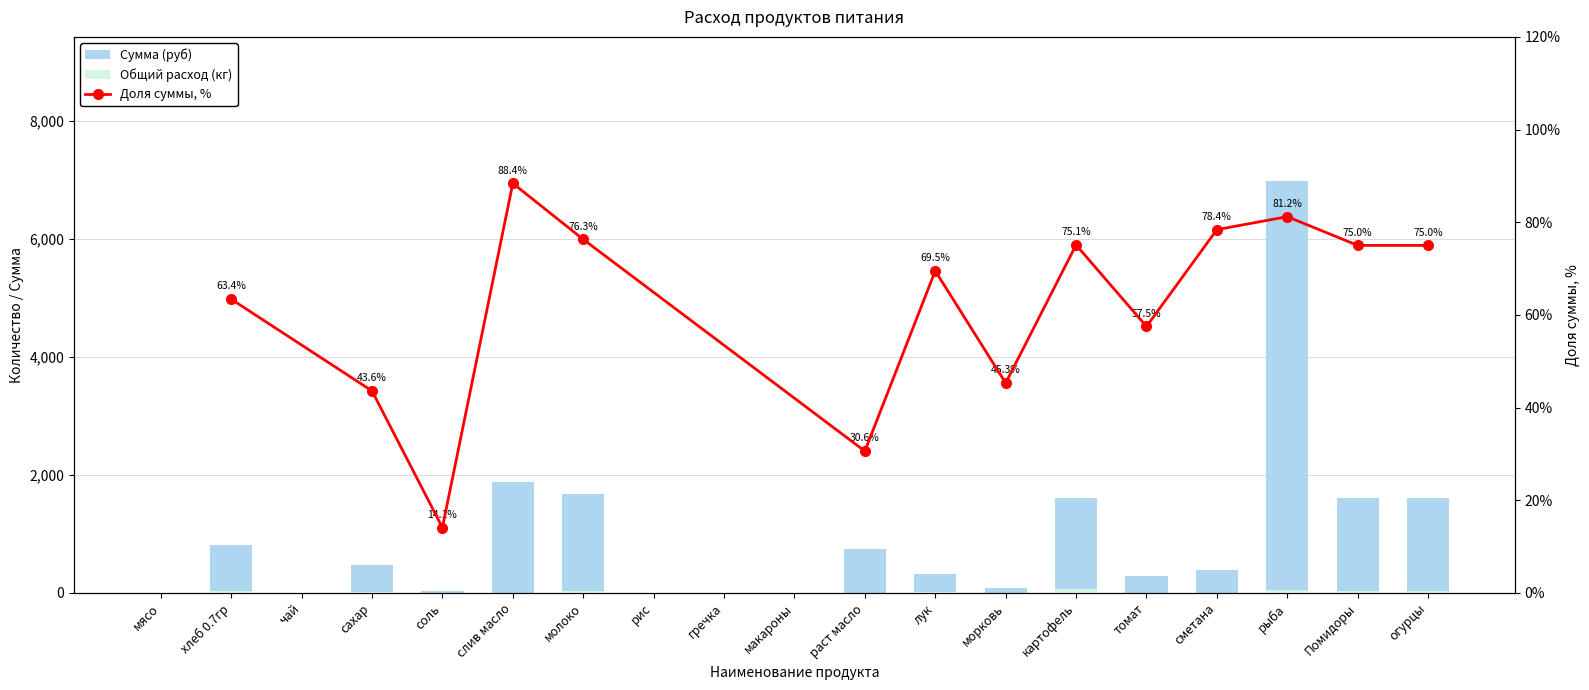

What is the maximum value for Сумма (руб)?

6981.0